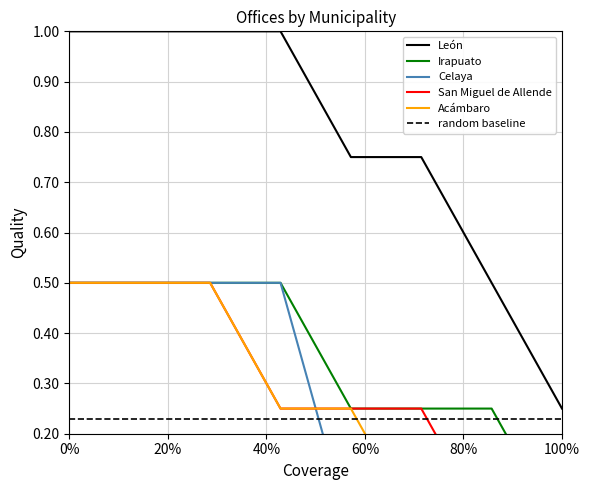

The León series shows 1.5 at 0%. True or false?

False